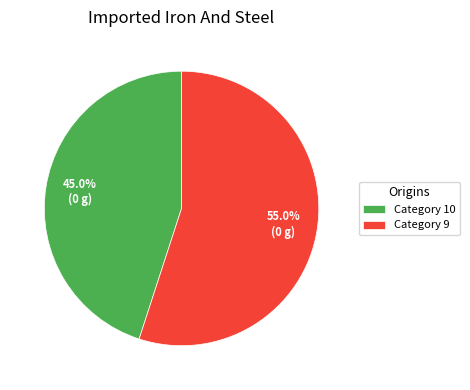

Combined, do Category 10 and Category 9 account for over 50%?

Yes